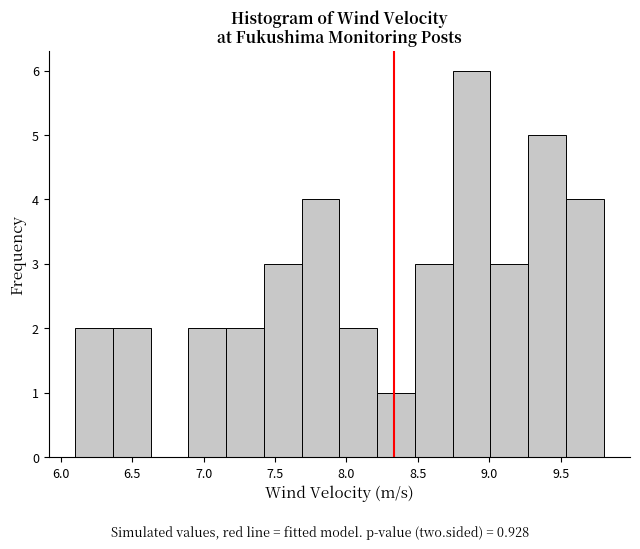

Reading left to right, transcribe this chart: for each bar, give the range it covers on the x-axis and its height. Neither the bar edges nor the heights are printed on the chart, so give them approximately, as read against the axes.

6.10 to 6.35: 2
6.35 to 6.65: 2
6.65 to 6.90: 0
6.90 to 7.15: 2
7.15 to 7.40: 2
7.40 to 7.70: 3
7.70 to 7.95: 4
7.95 to 8.20: 2
8.20 to 8.50: 1
8.50 to 8.75: 3
8.75 to 9.00: 6
9.00 to 9.25: 3
9.25 to 9.55: 5
9.55 to 9.80: 4